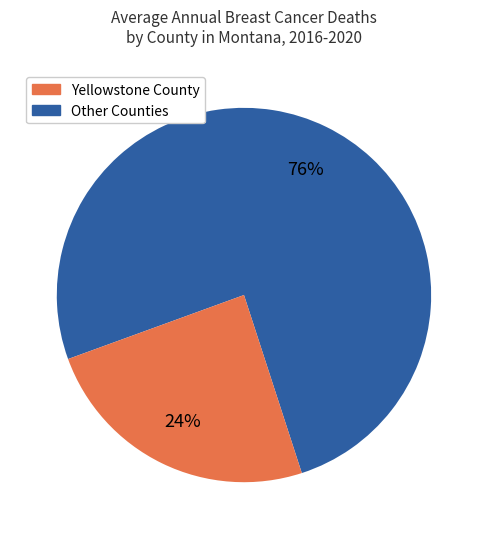

Is there a majority slice in this chart?

Yes